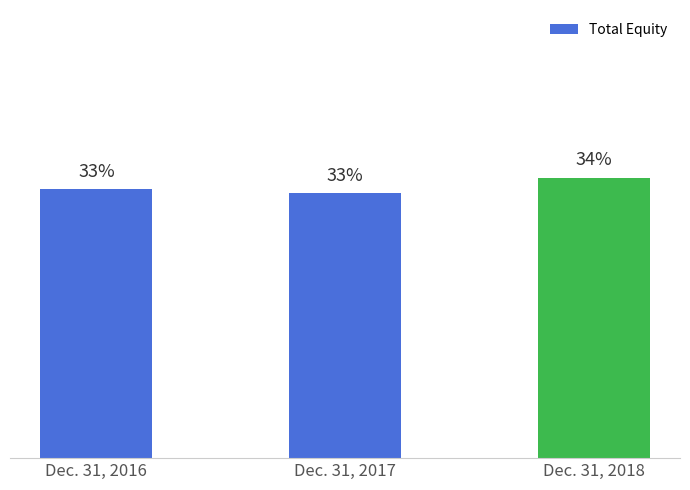

What is the average value?

20355737